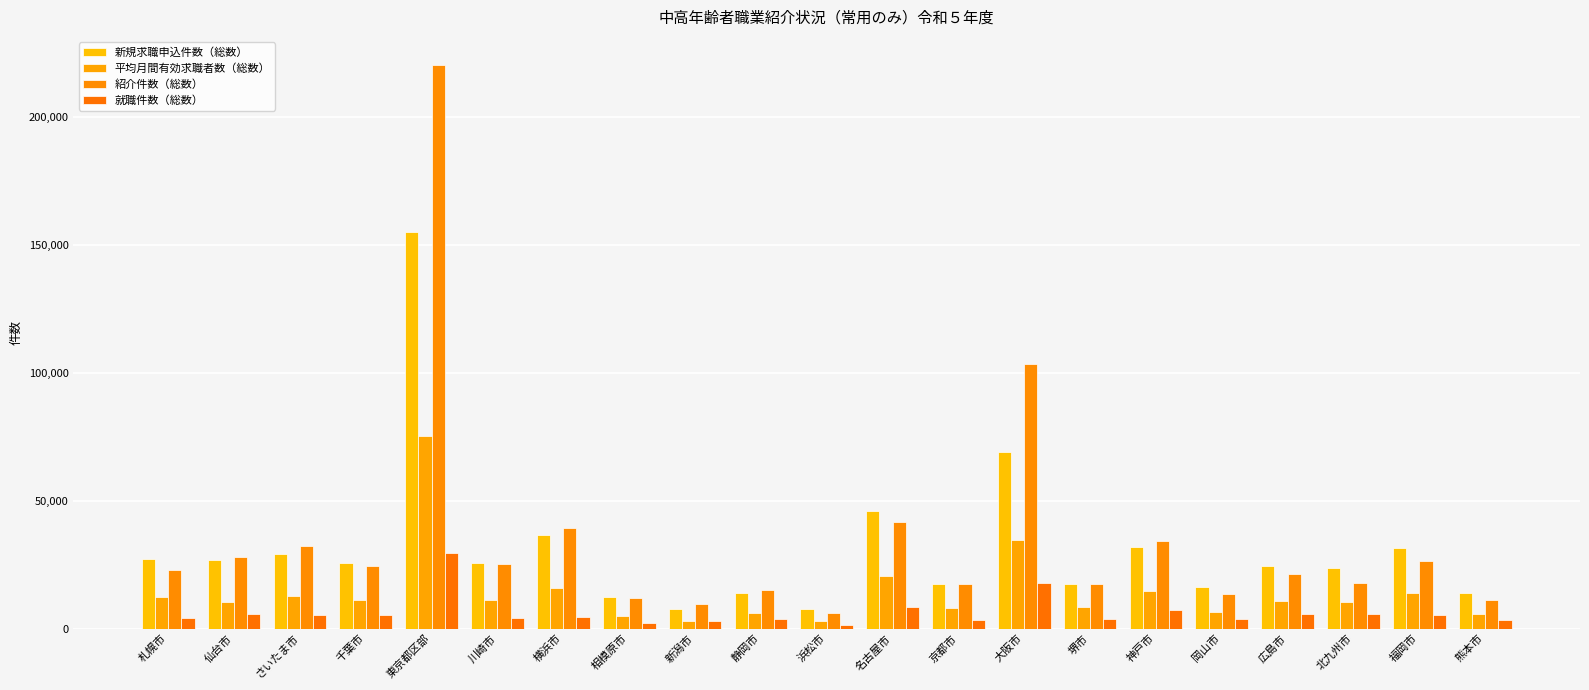

At which label does 平均月間有効求職者数（総数） reach its minimum?

新潟市